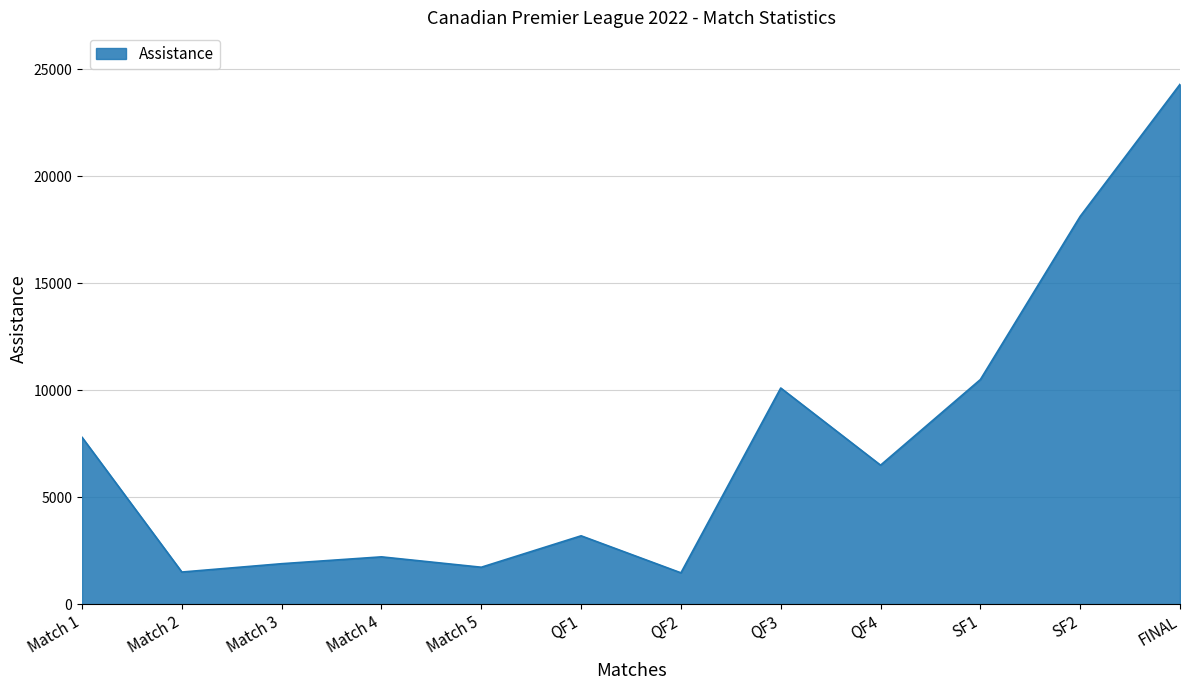

What is the maximum value shown in the chart?

24307